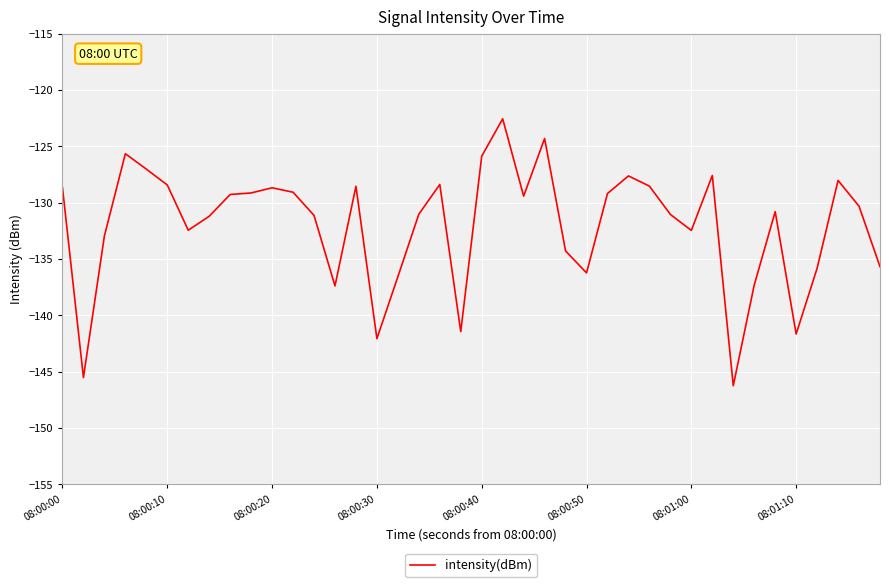

How many values are below -130?

21